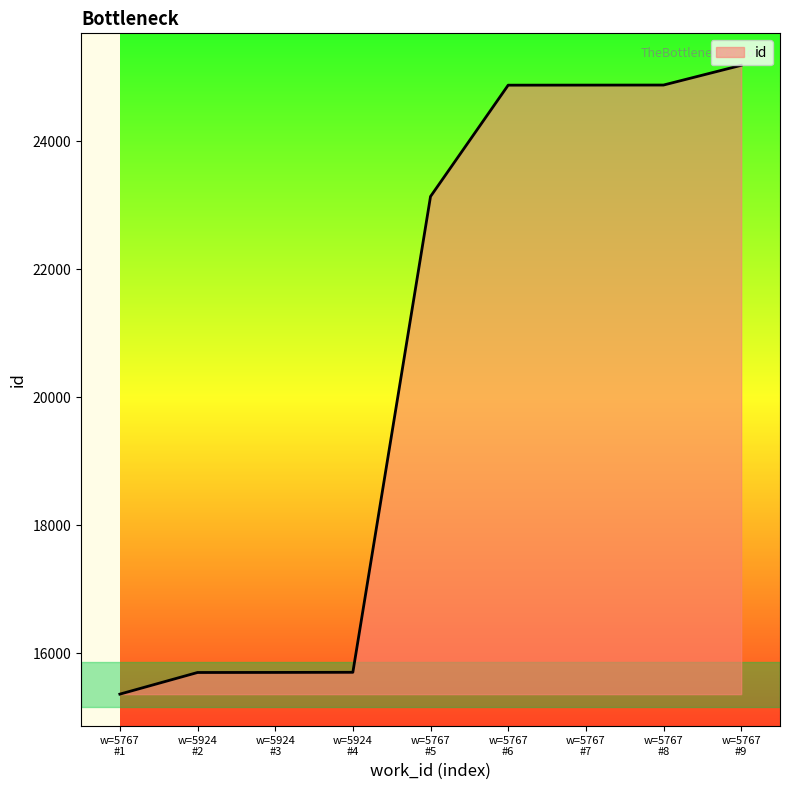

What is the difference between the maximum and second lowest values?

9488